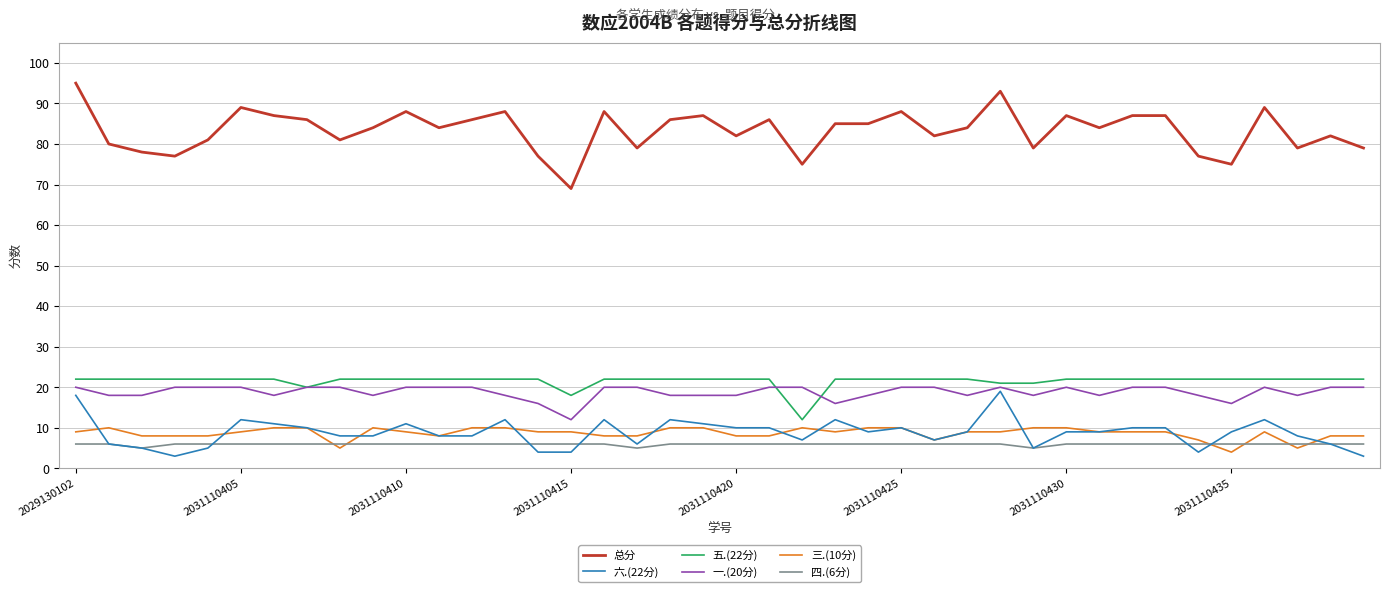

Which series has the largest range (max minus min)?

总分